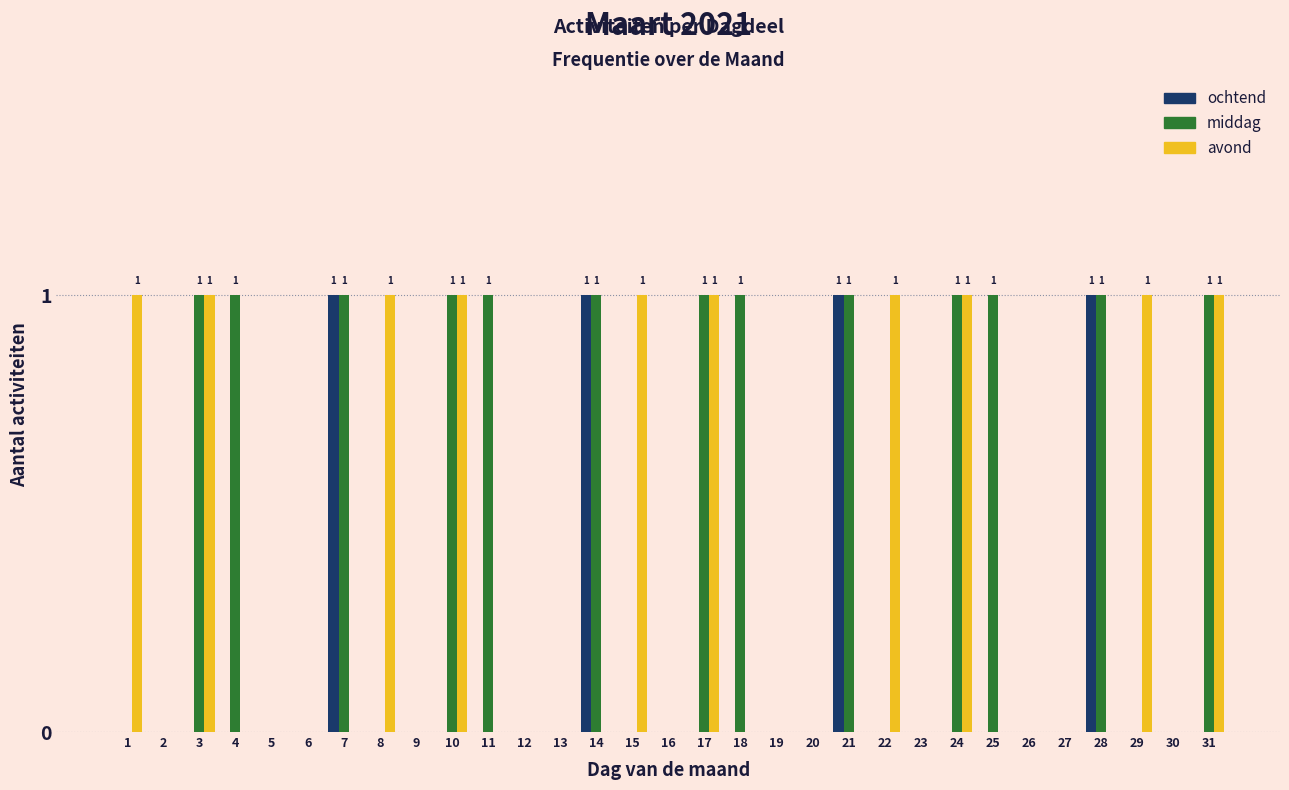

What is the sum of all avond values?

10